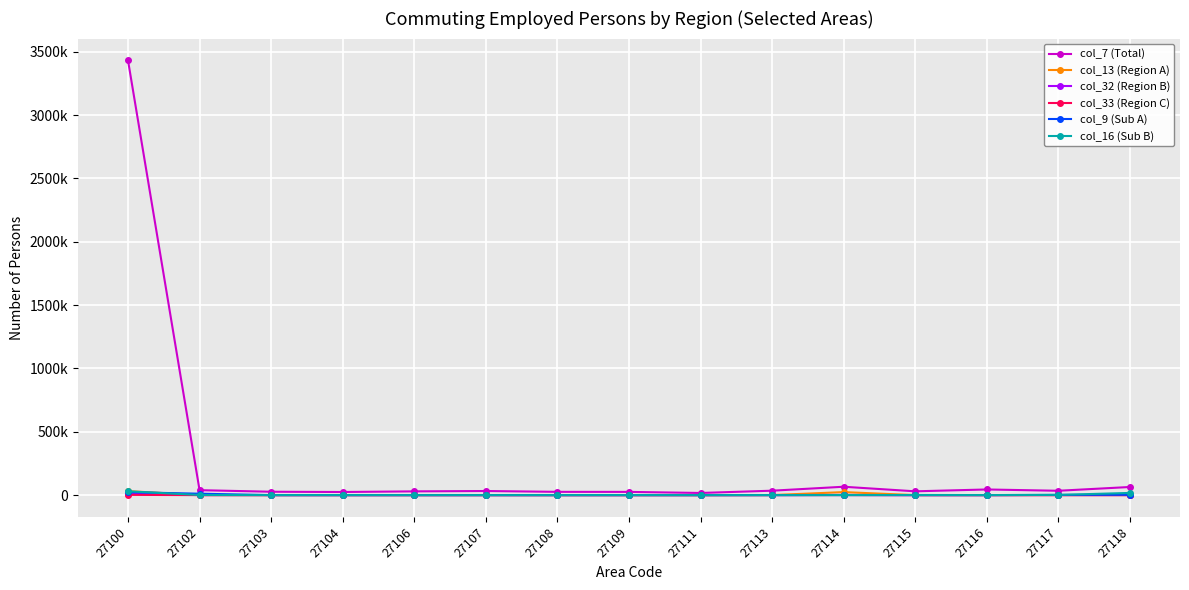

What is the difference between the maximum and minimum values in the col_9 (Sub A) series?

23178